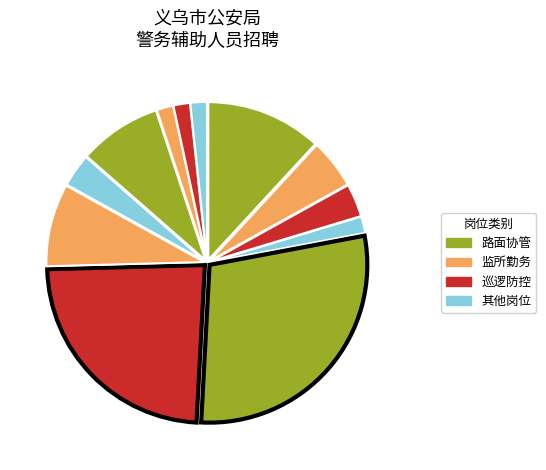

How many segments does this pie chart have?

12